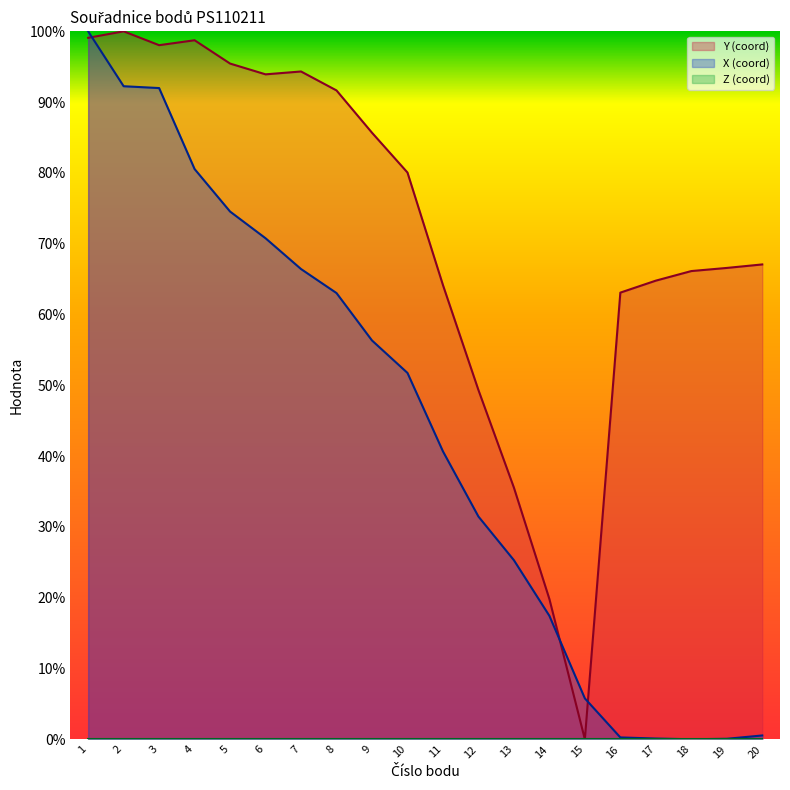

Where is the first local minimum for X?

18